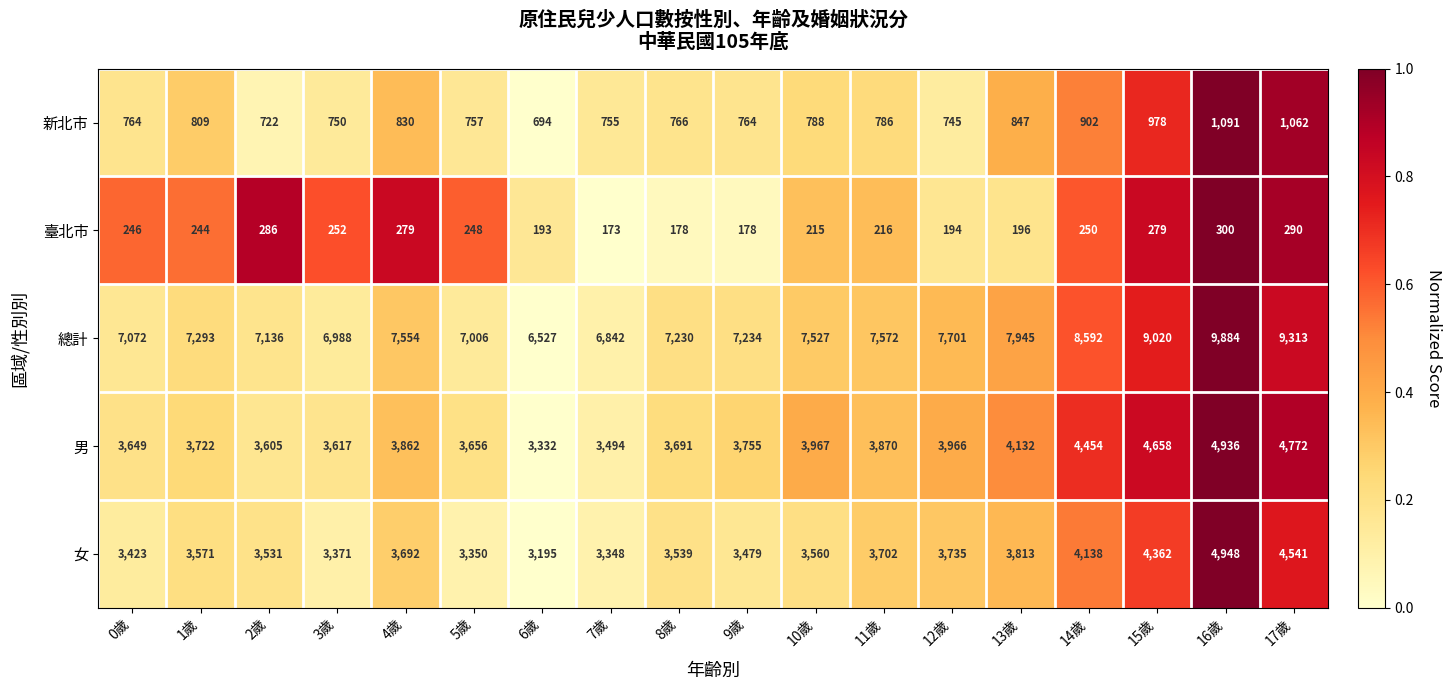

The value of 總計 at 0歲 is 7072. True or false?

True